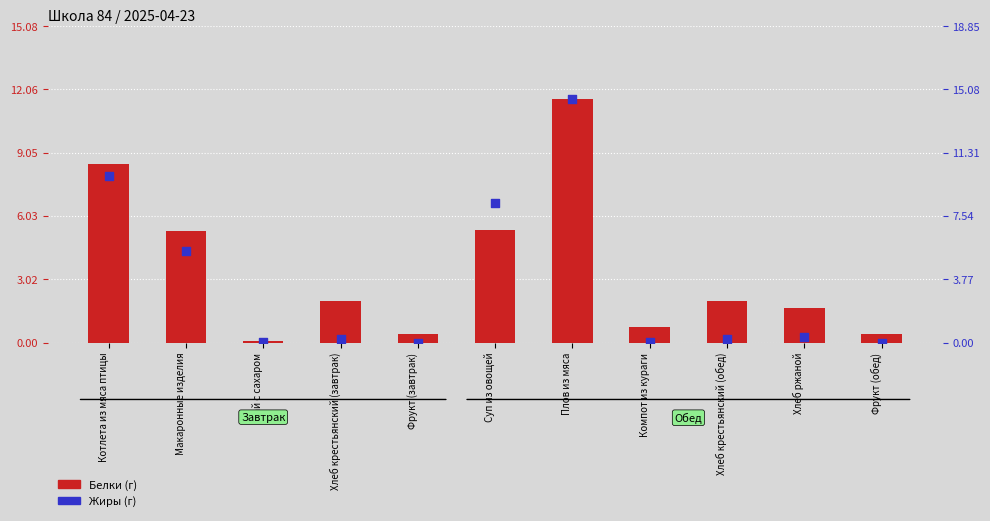

Which series has the largest total across all categories?

Жиры (г)